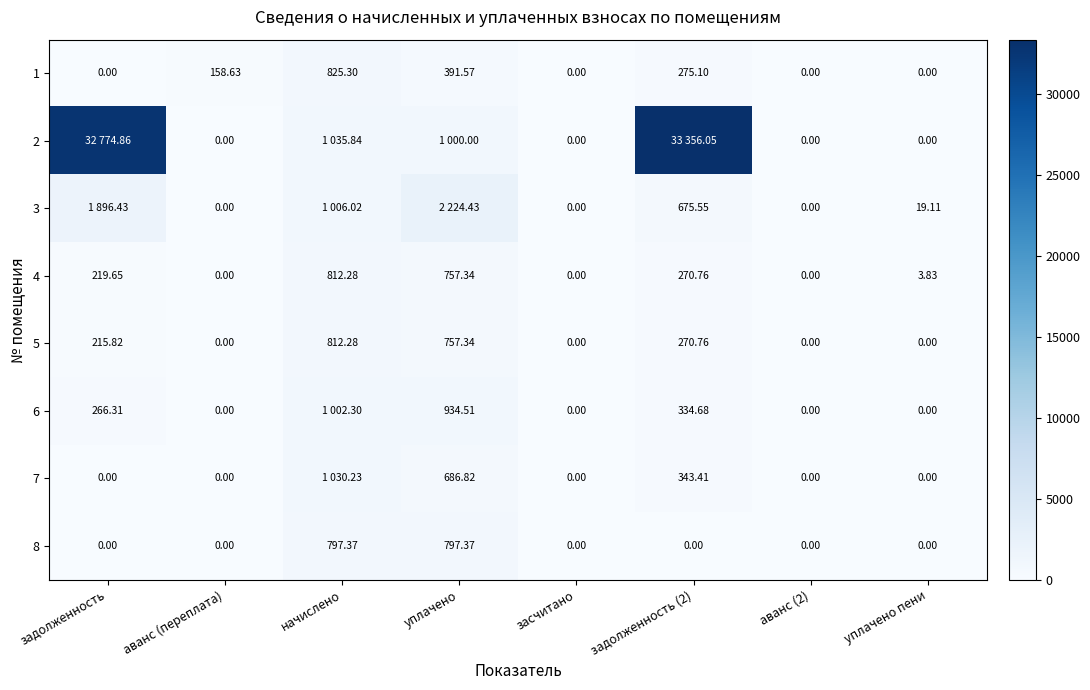

How many distinct data groups are displayed?

8